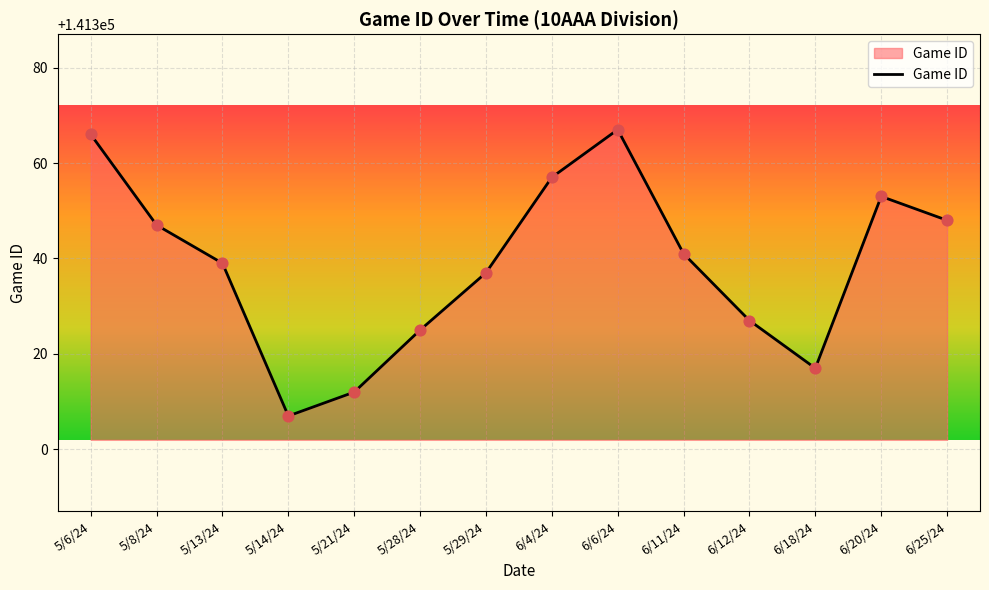

Approximately how many times larger is the value at 5/29/24 compared to 5/21/24?

1.0